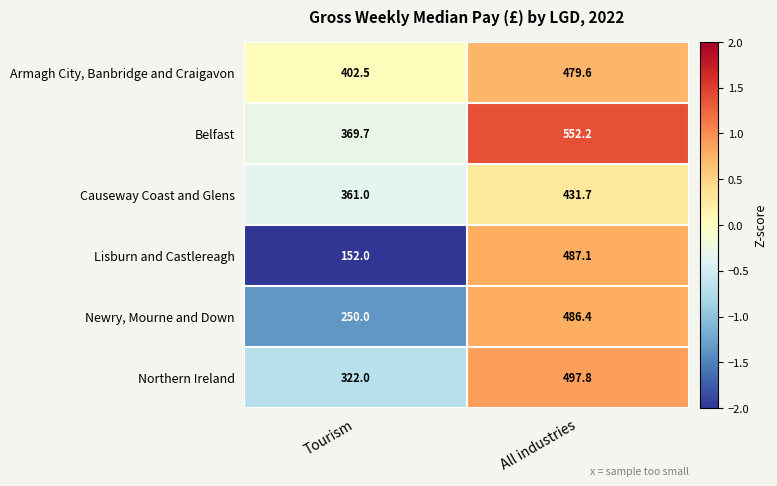

How many categories are shown in the chart?

2